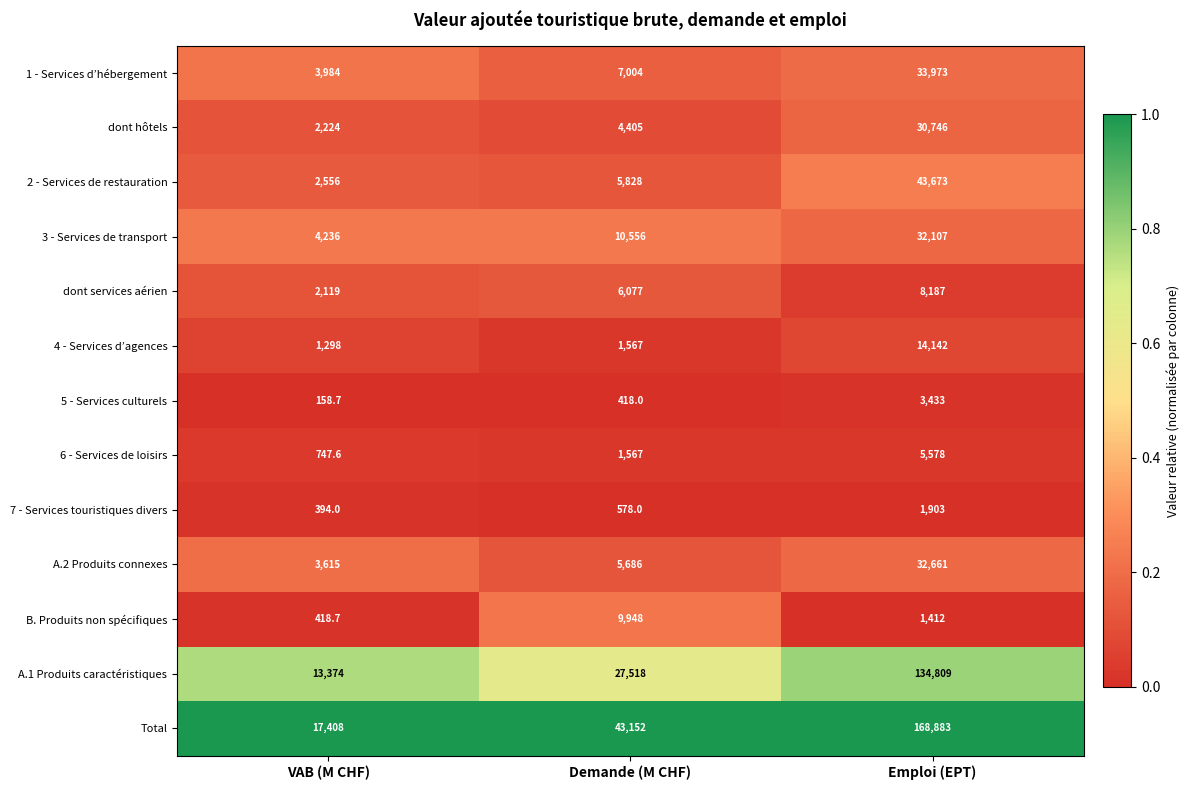

What is the total value across all series at VAB (M CHF)?

52533.0